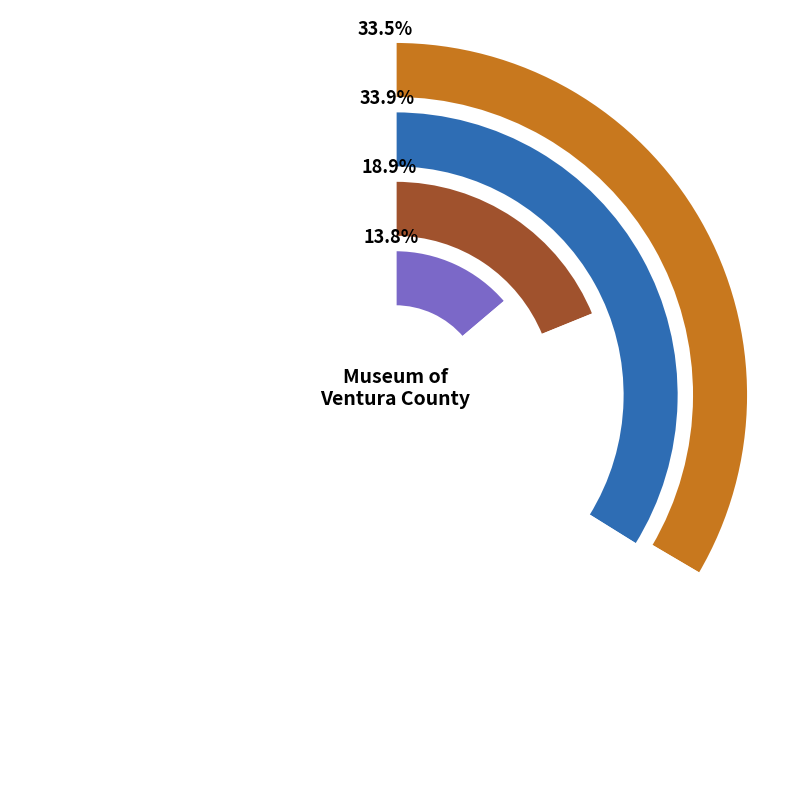

How many segments does this pie chart have?

4